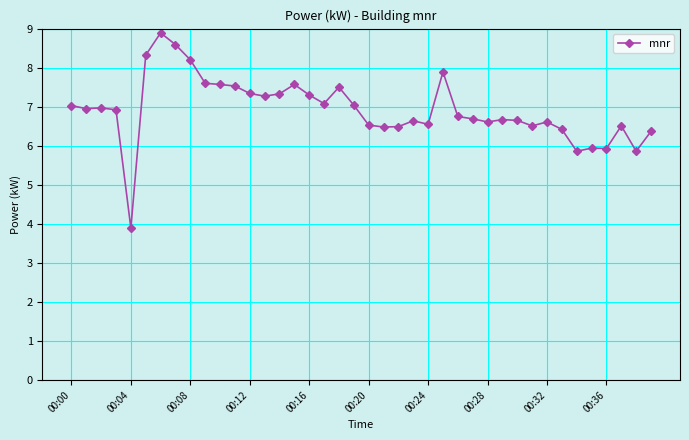

How many values exceed 6?

35